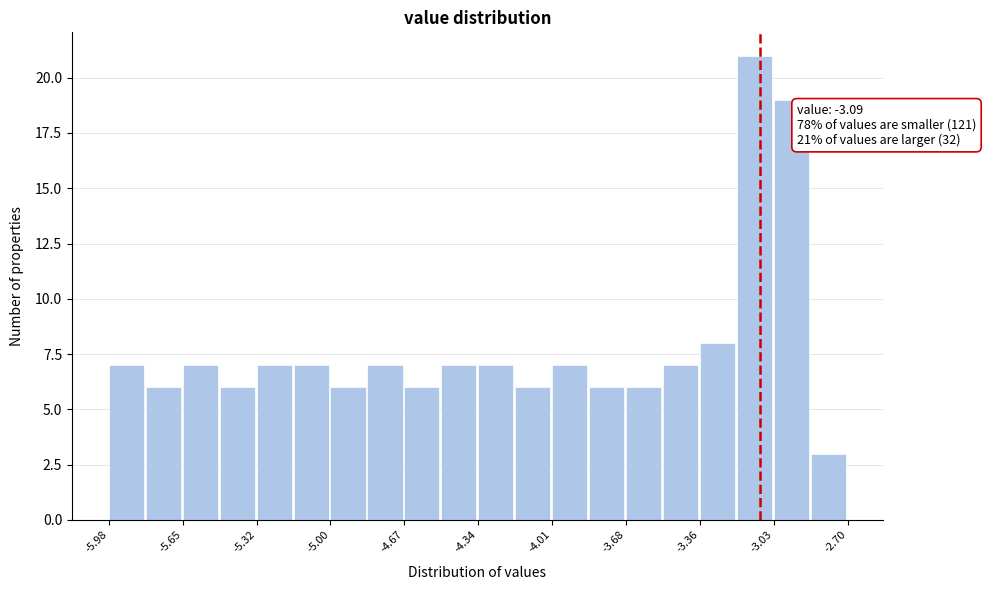

Read against the x-axis, roughly where is the centre of the tallest bar?

-3.10